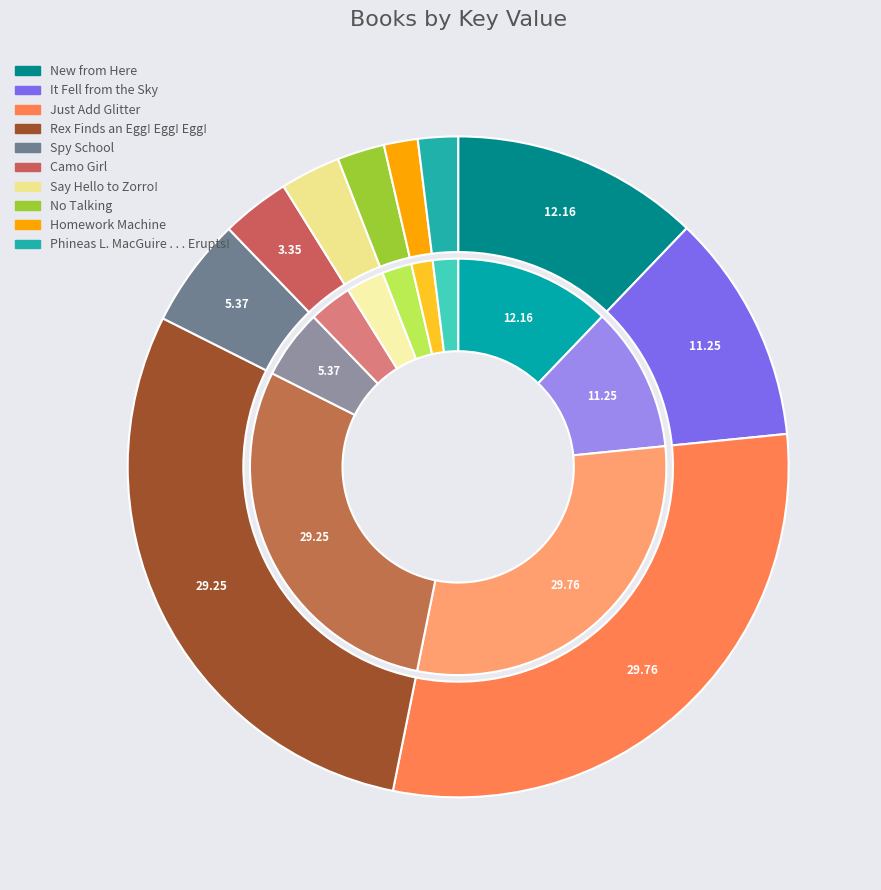

Does Rex Finds an Egg! Egg! Egg! represent more than half of the total?

No